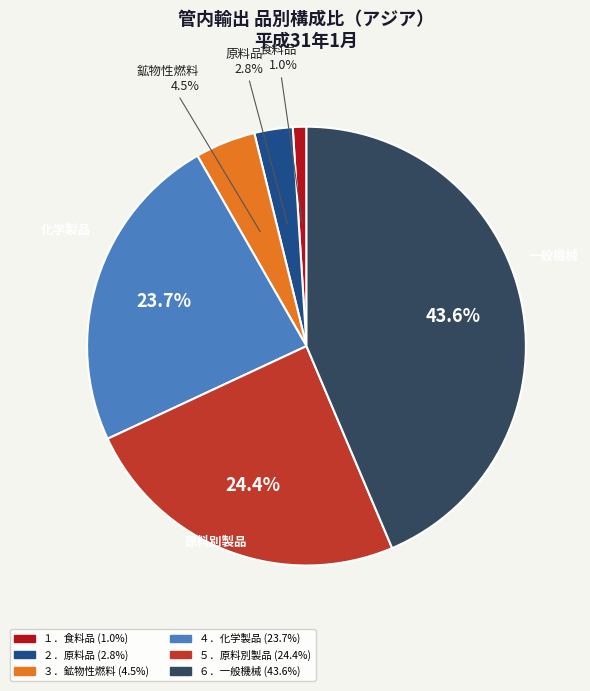

True or false: ６．一般機械 accounts for 44% of the total.

True